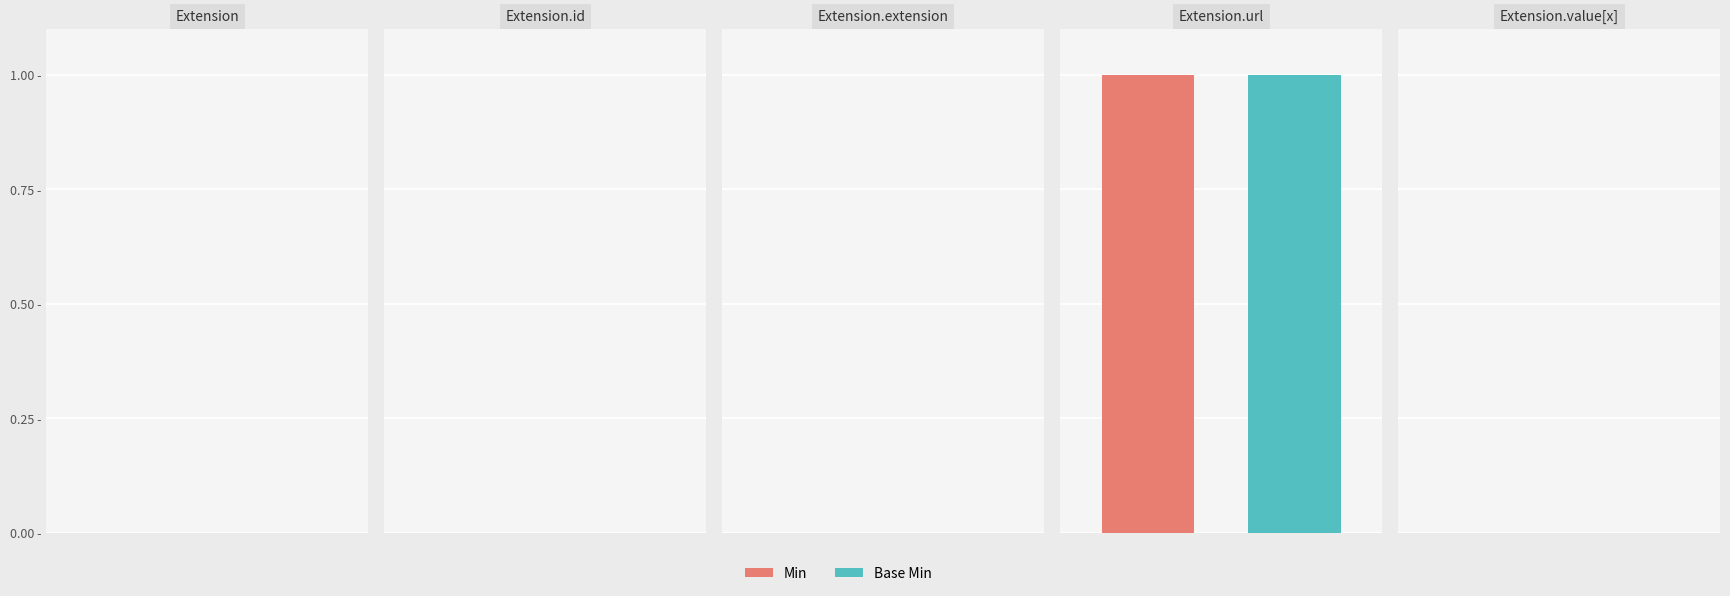

Count the number of data series in this chart.

2